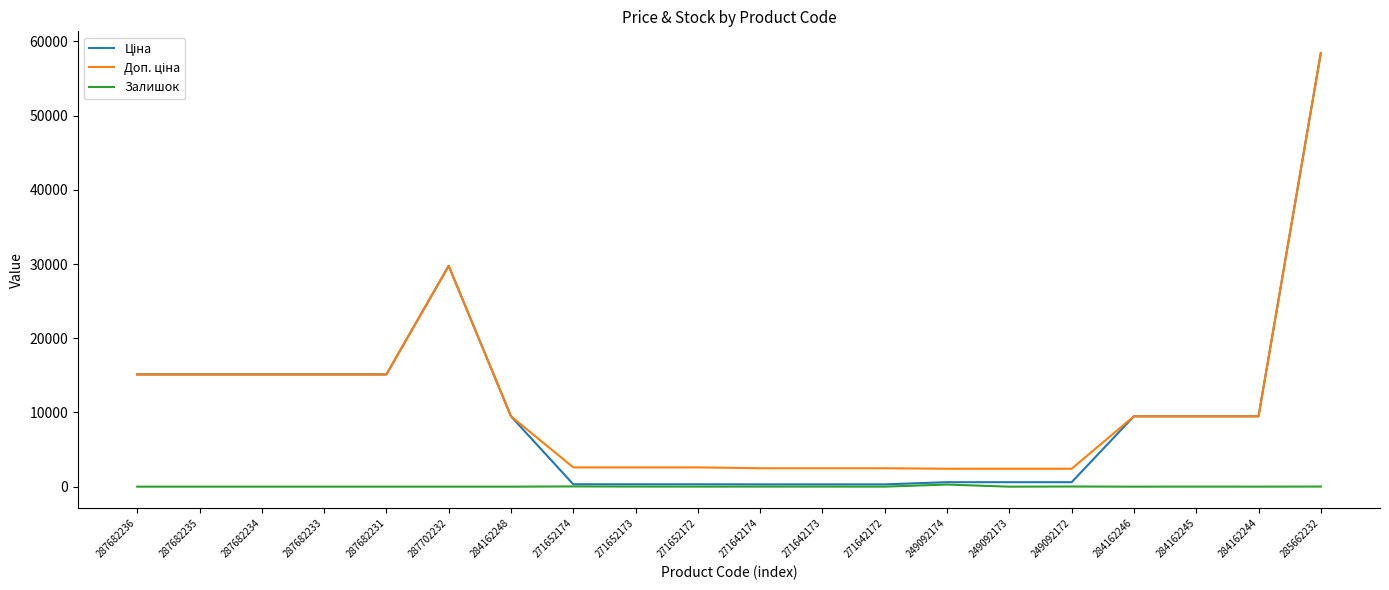

What is the total value across all series at 284162248?

18960.1